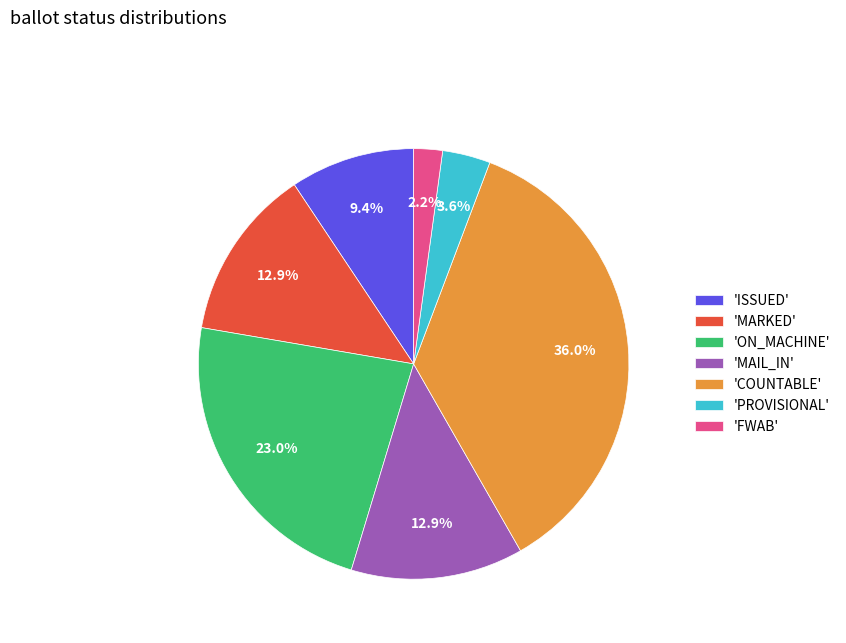

To the nearest percent, what is the difference between the largest and smallest slice percentages?

34%